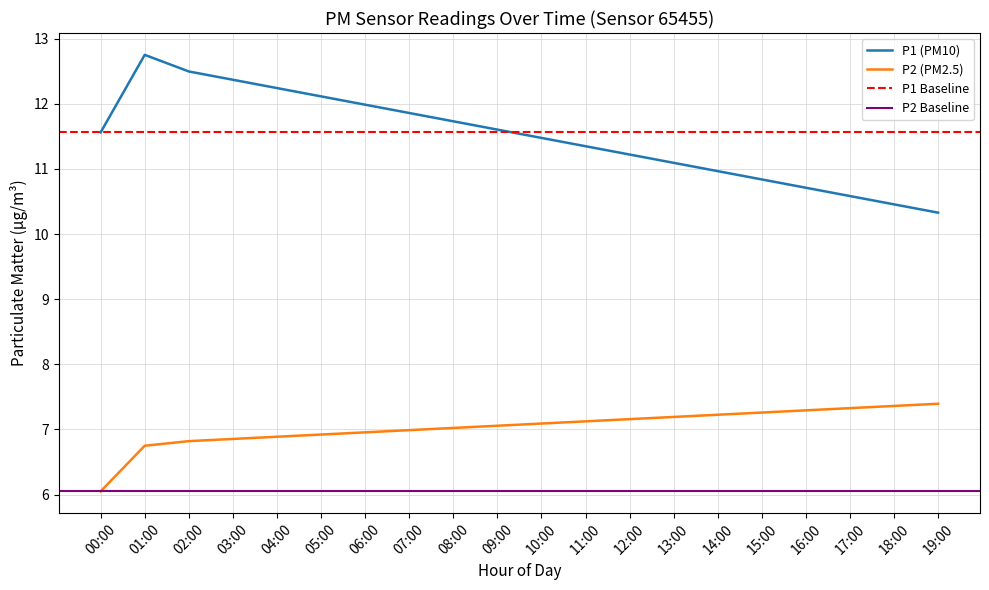

The value of P2 (PM2.5) at 19:00 is 1.6. True or false?

False